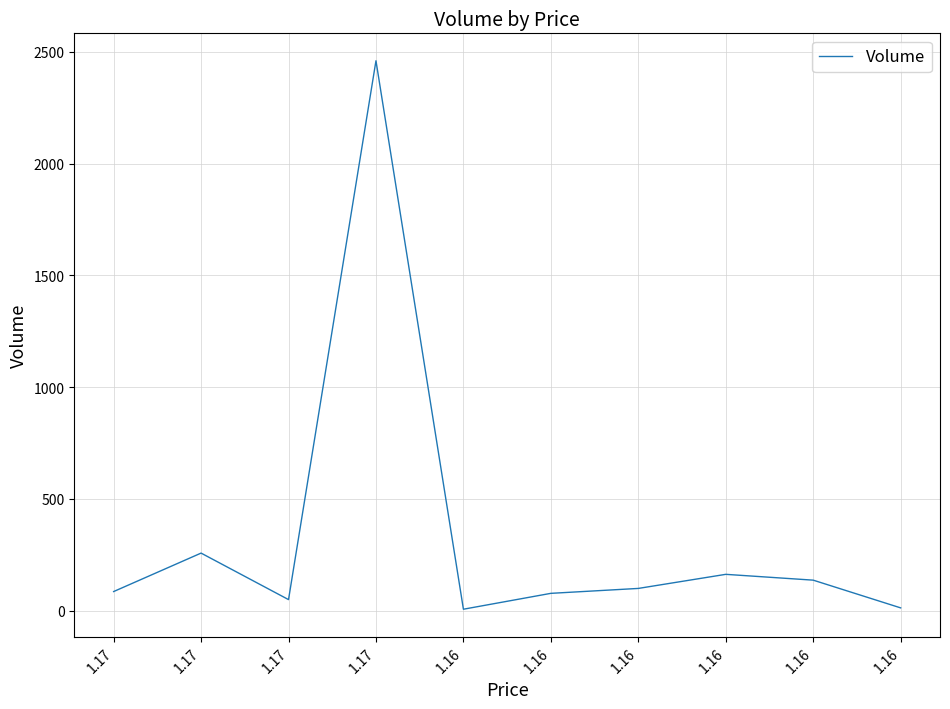

The chart shows a value of 22 at 1.16. True or false?

False